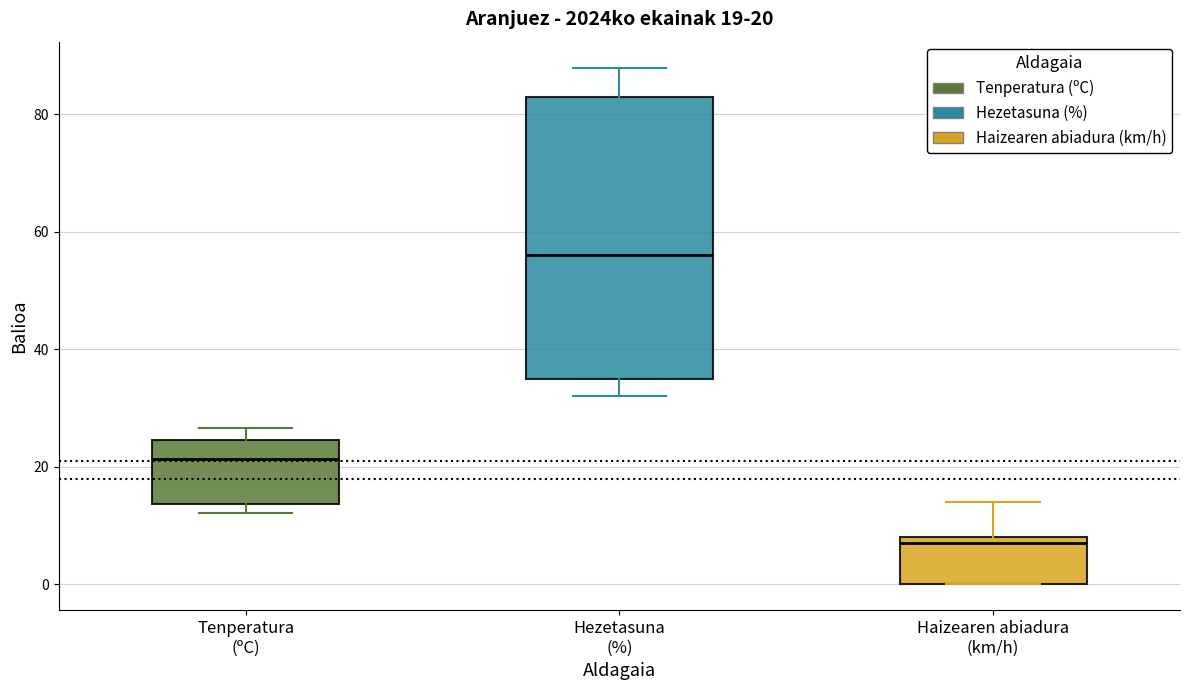

Which box has the lowest median line?

Haizearen abiadura (km/h)